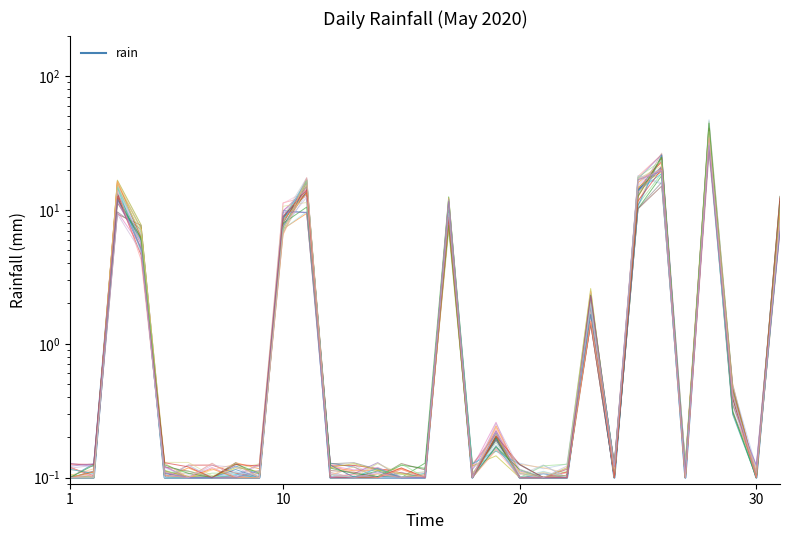

True or false: the data shows 16.9 at 27.

False